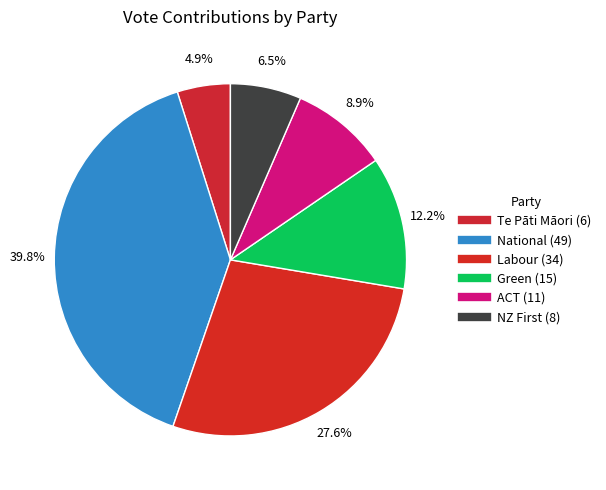

To the nearest percent, what is the difference between the largest and smallest slice percentages?

35%